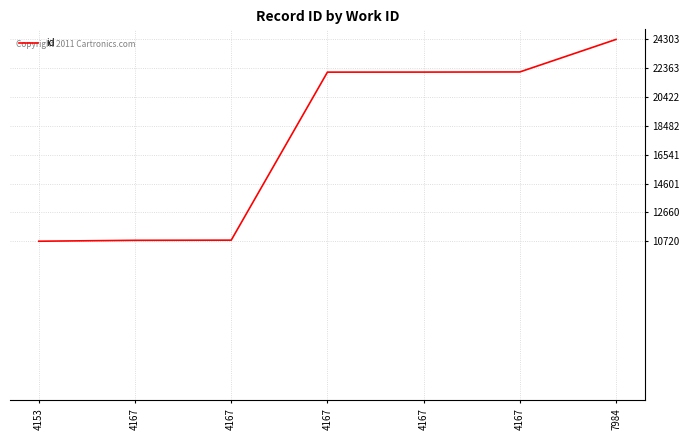

Is this an area chart (filled region under the line)?

No